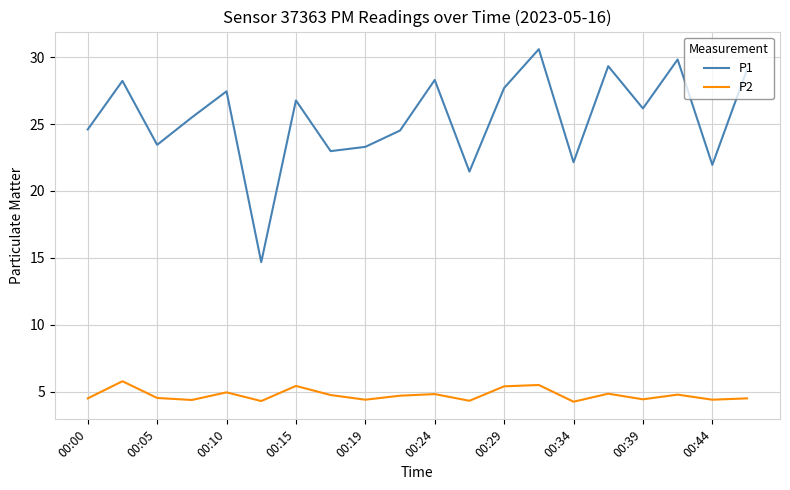

What is the average value of the P2 series?

4.7